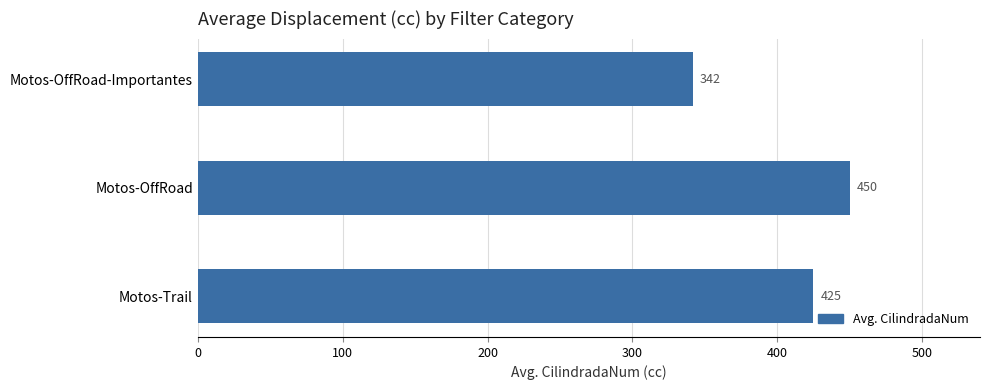

At which label is the value closest to 395?

Motos-Trail